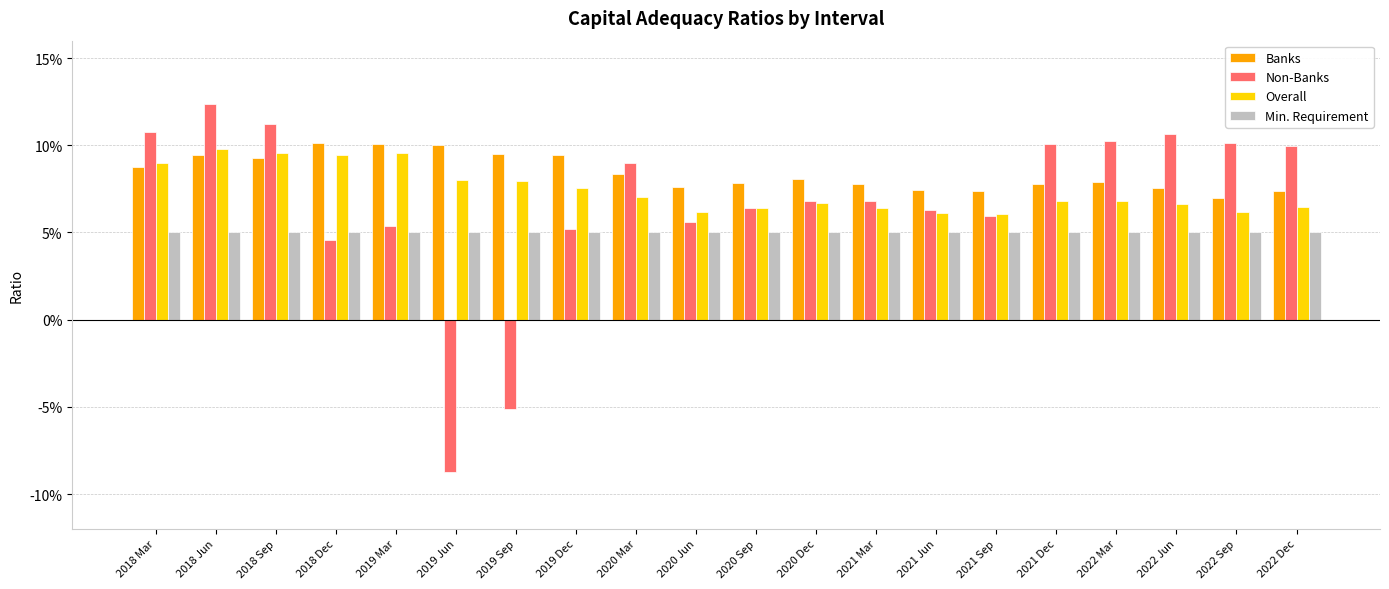

What are all the series names shown in the legend?

Banks, Non-Banks, Overall, Min. Requirement